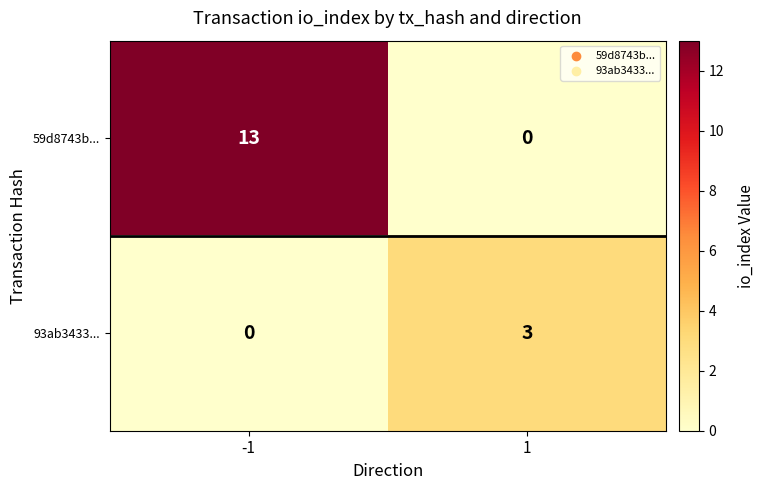

At how many categories does at least one series exceed 6?

1